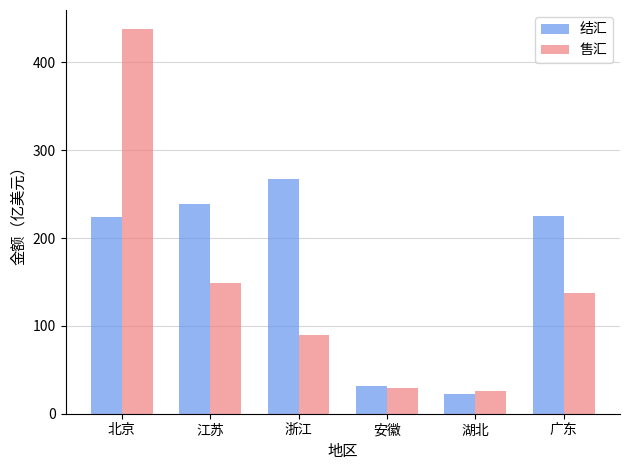

At how many categories does at least one series exceed 390?

1